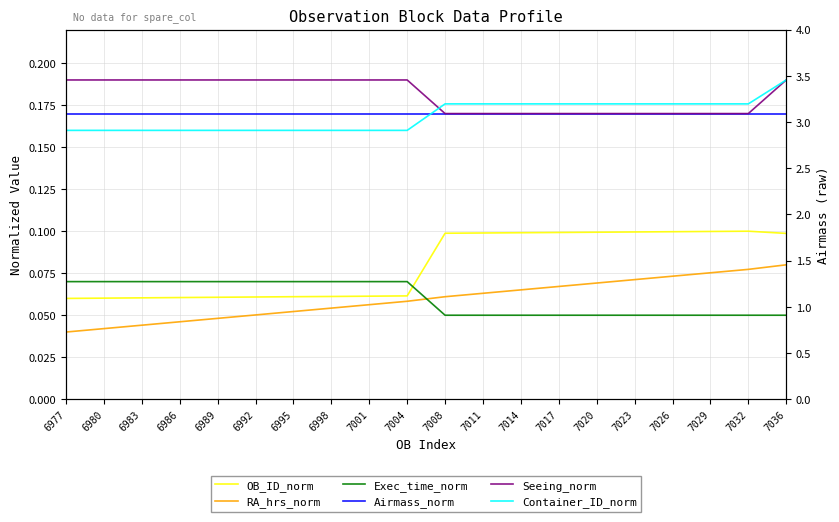

What is the value of the Airmass_norm point at the 7th from the left?

0.2